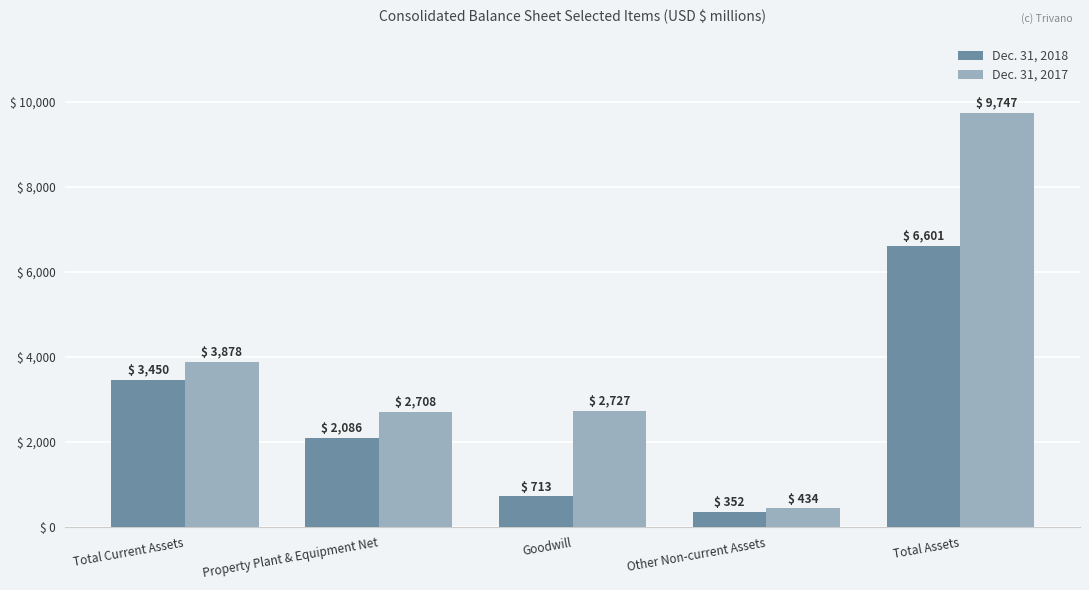

Reading left to right, extract all data points from this chart.

Dec. 31, 2018: 3450	2086	713	352	6601
Dec. 31, 2017: 3878	2708	2727	434	9747